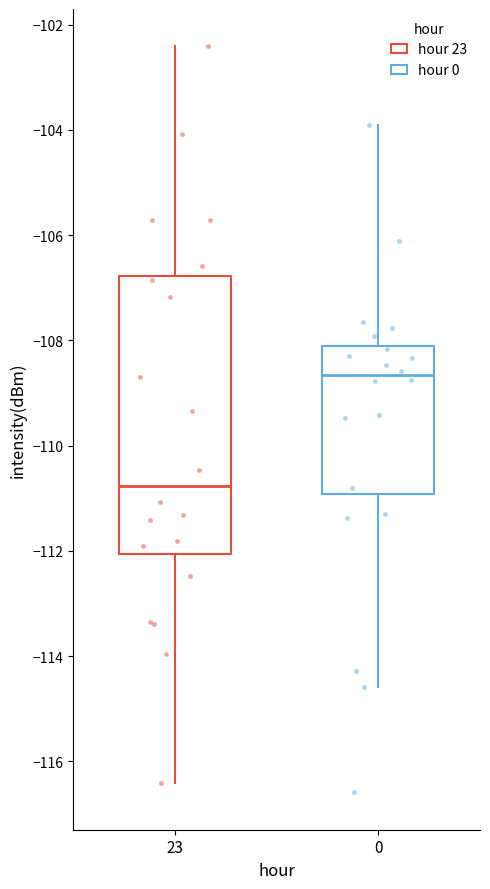

Reading left to right, transcribe this box plot: for each box, give where its median line is, the range the box spans, and where its two whiskers end, as read against the y-axis. The values are not printed on the chart, so give them approximately, as read against the axis.

23: median -110.8, box -112.0 to -106.8, whiskers -116.4 to -102.4
0: median -108.6, box -111.0 to -108.2, whiskers -114.6 to -104.0